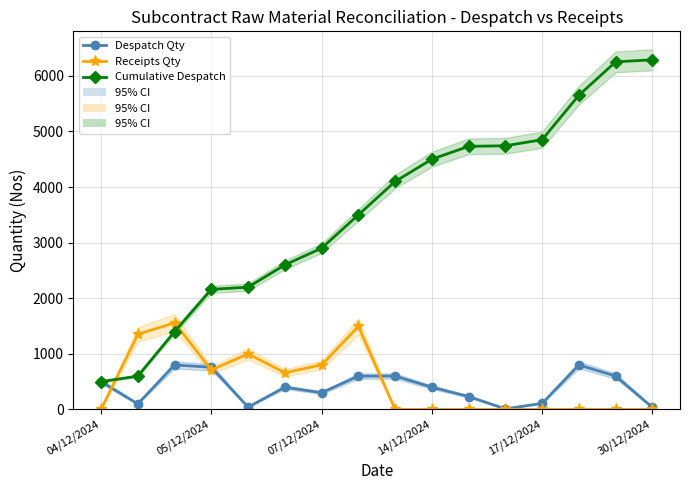

What is the highest value of the Cumulative Despatch series?

6288